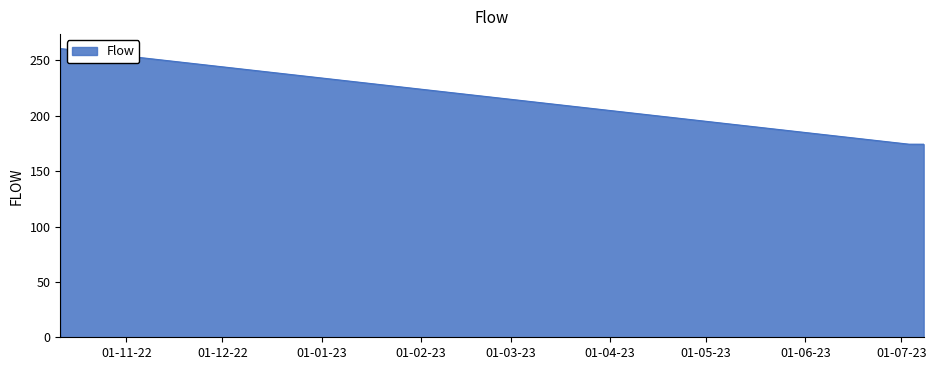

True or false: there are more than 1 points higher than both neighbors.

False